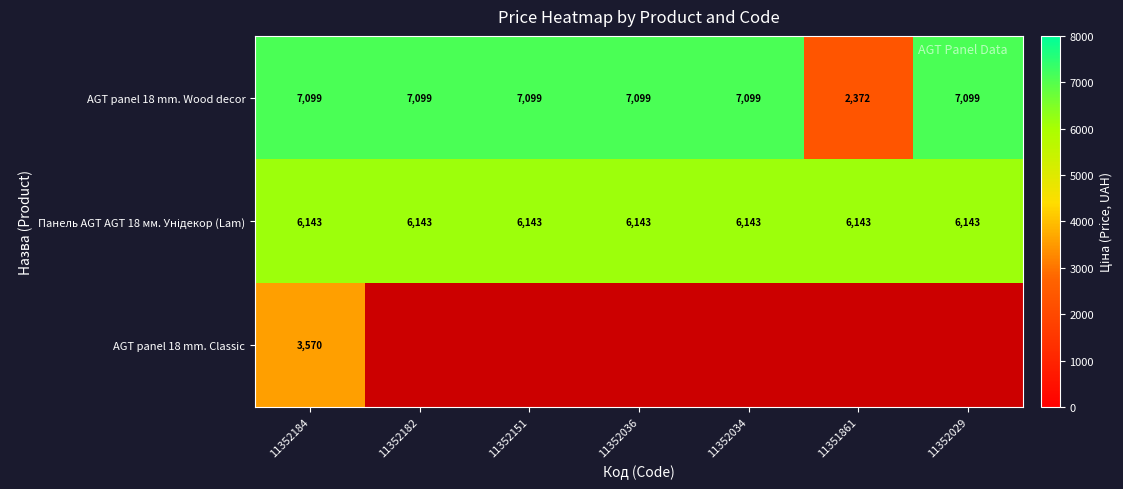

What is the total value across all series at 11352184?

16812